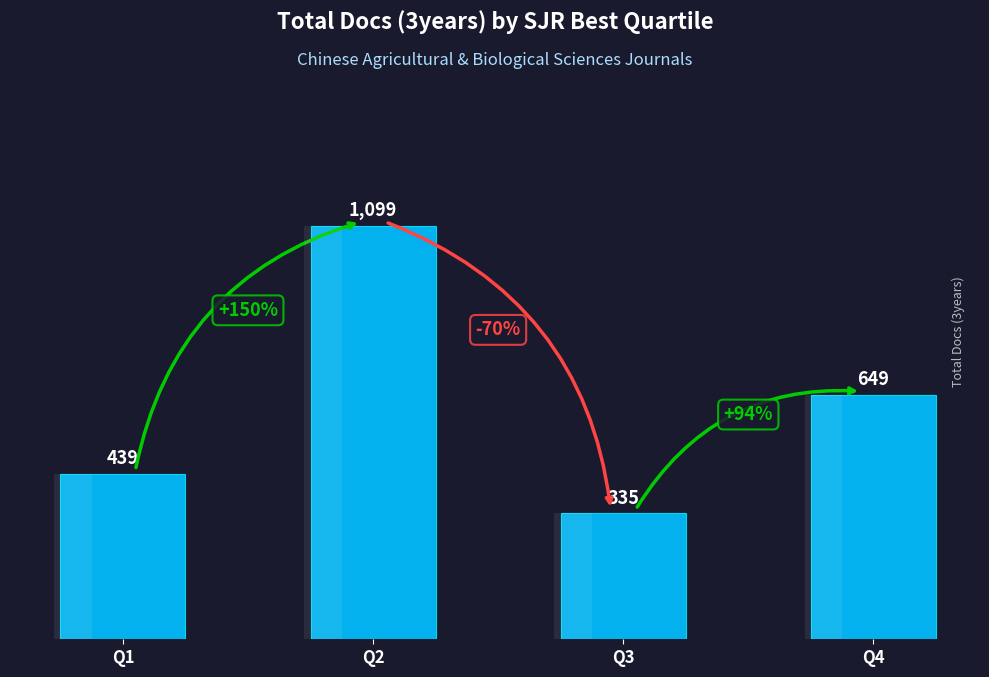

What is the change in value from Q2 to Q3?

-764